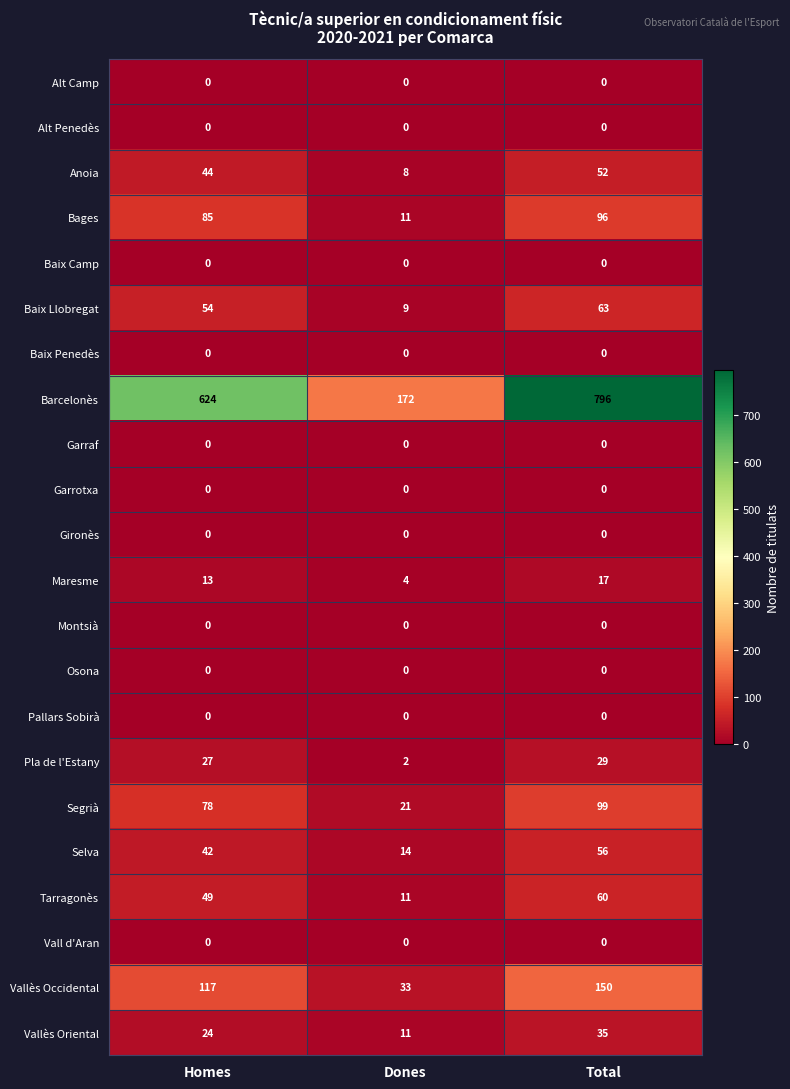

Which series has the largest total across all categories?

Barcelonès